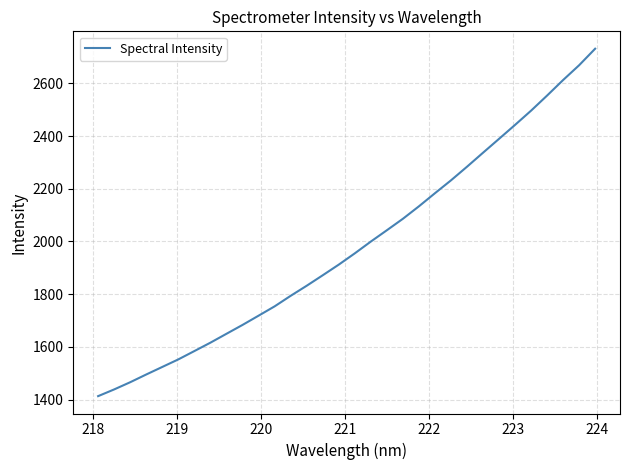

What is the smallest value displayed?

1412.8